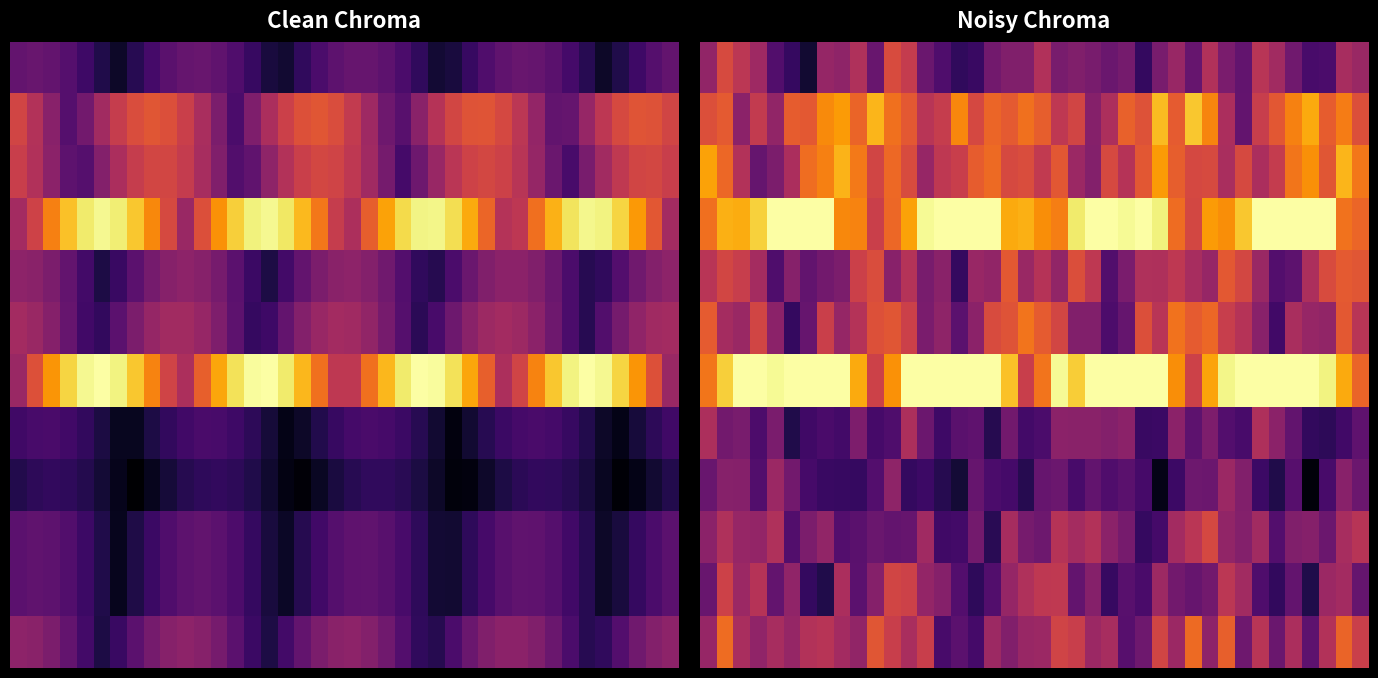

What is the spread (max minus min) of values at 32?

0.8